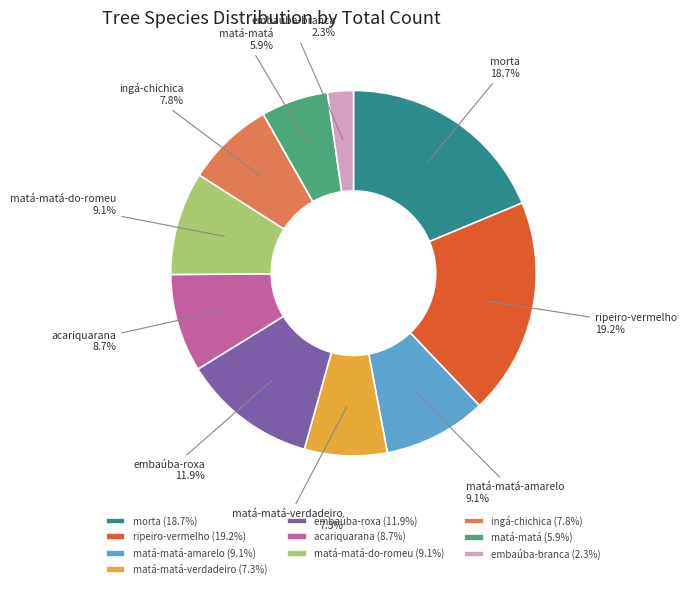

What percentage is NOT represented by ripeiro-vermelho?

80.8%